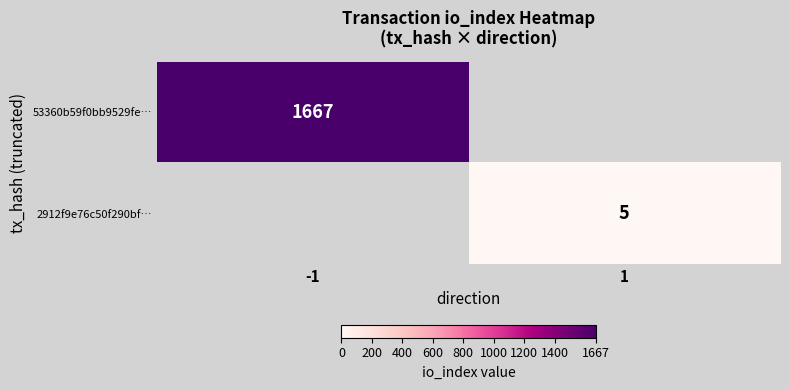

Is it true that 2912f9e76c50f290bf… equals 5 at 1?

True